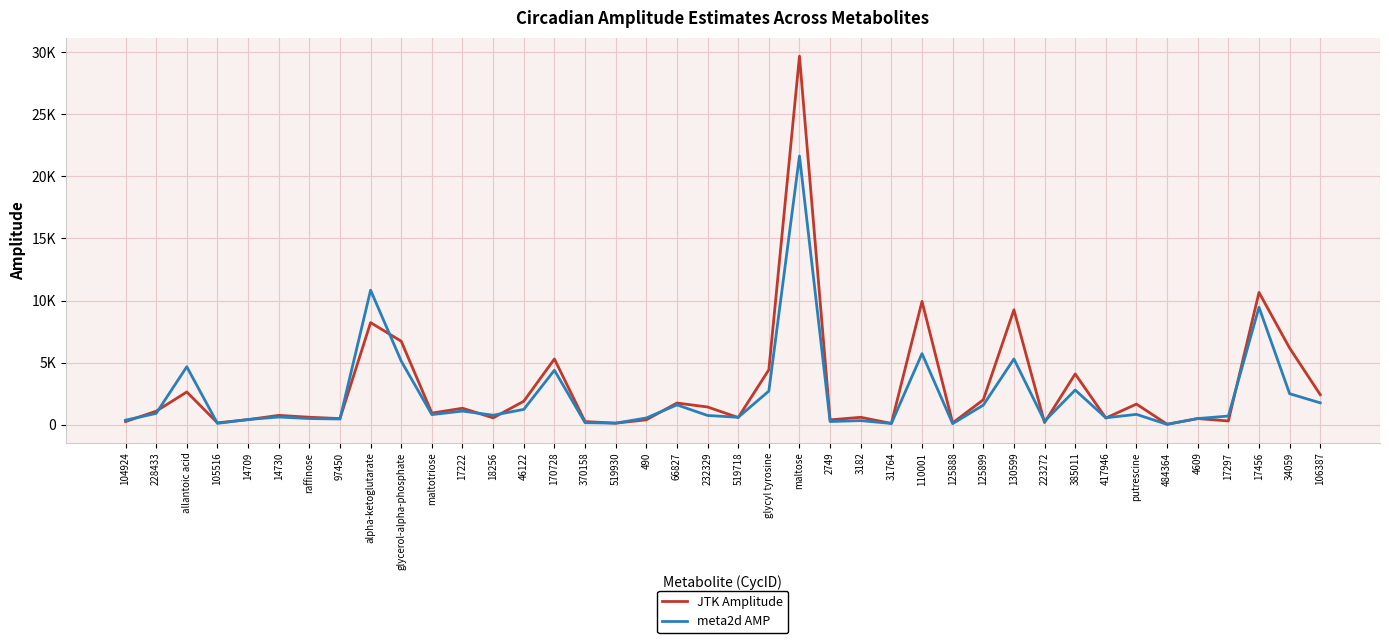

In meta2d AMP, how many points are lower than both neighbors (excluding endpoints)?

12